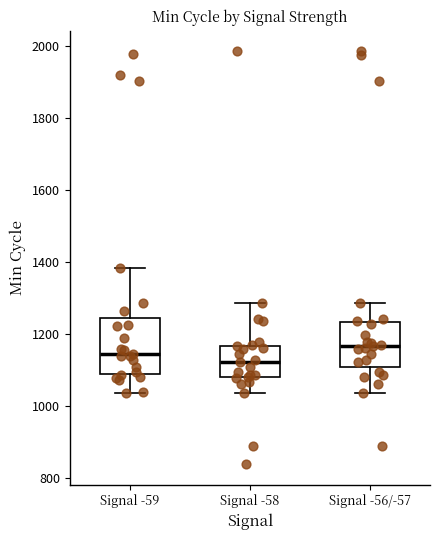

Which box's median line is the highest?

Signal -56/-57